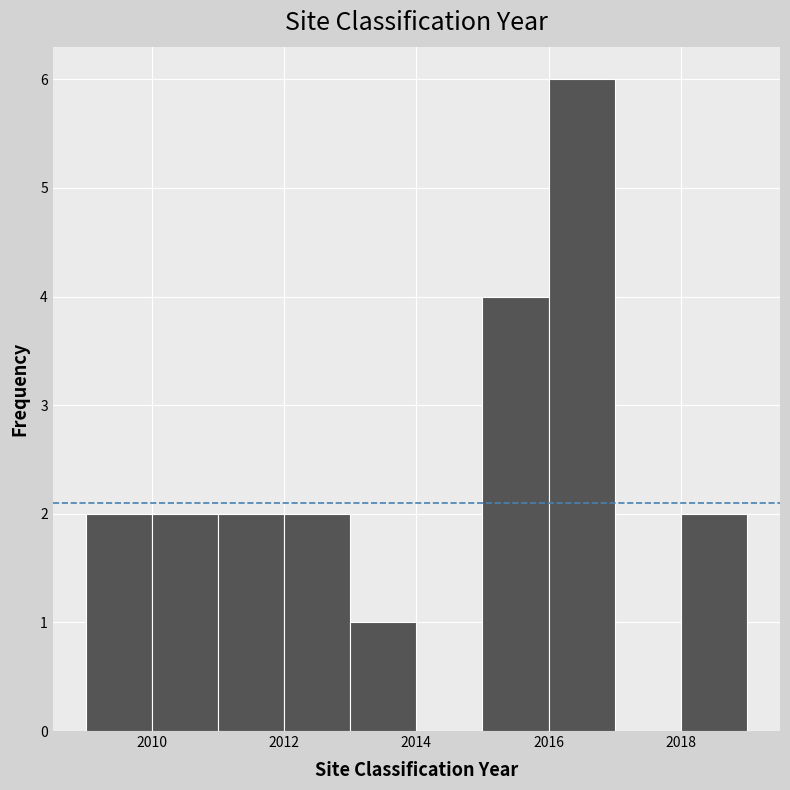

Reading left to right, list every bar in this chart as the range it spans on the x-axis followed by its height. The values are not printed on the chart, so give them approximately, as read against the axis.

2009 to 2010: 2
2010 to 2011: 2
2011 to 2012: 2
2012 to 2013: 2
2013 to 2014: 1
2014 to 2015: 0
2015 to 2016: 4
2016 to 2017: 6
2017 to 2018: 0
2018 to 2019: 2